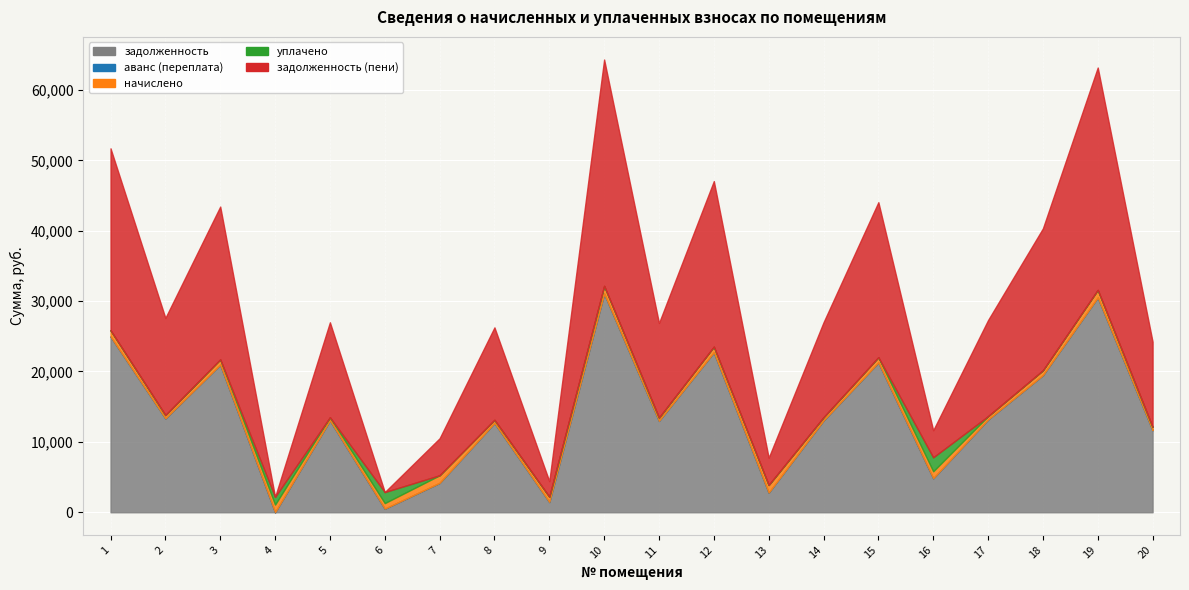

Is it true that уплачено equals 0.0 at 12?

True